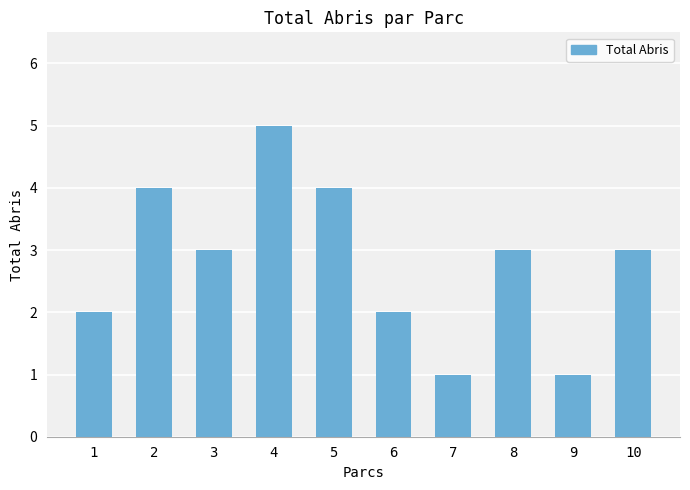

At which label does the data first exceed 3?

2